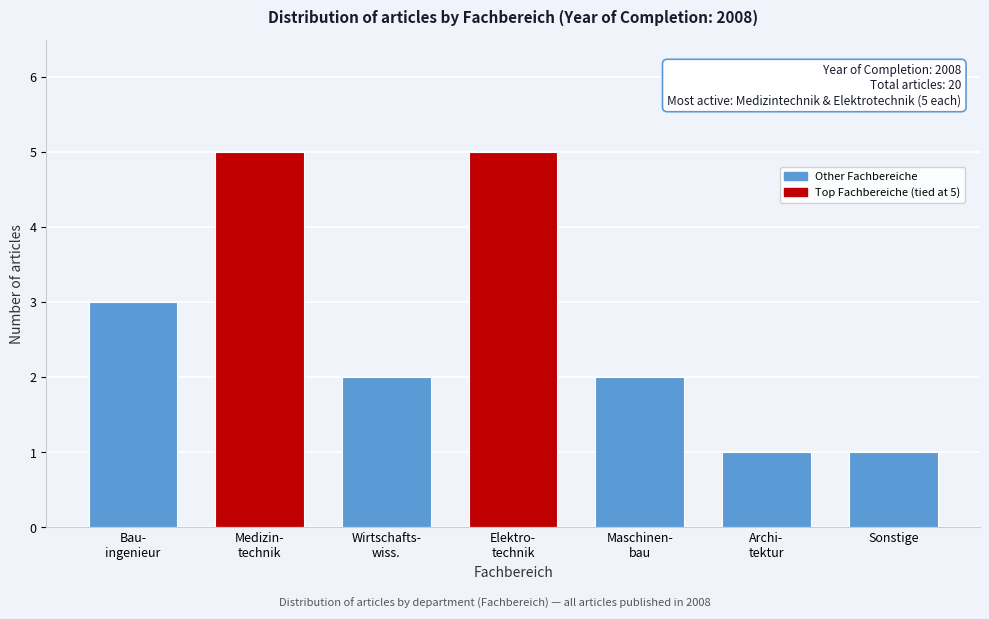

Reading right to left, list all the values displayed in this chart.

1	1	2	5	2	5	3